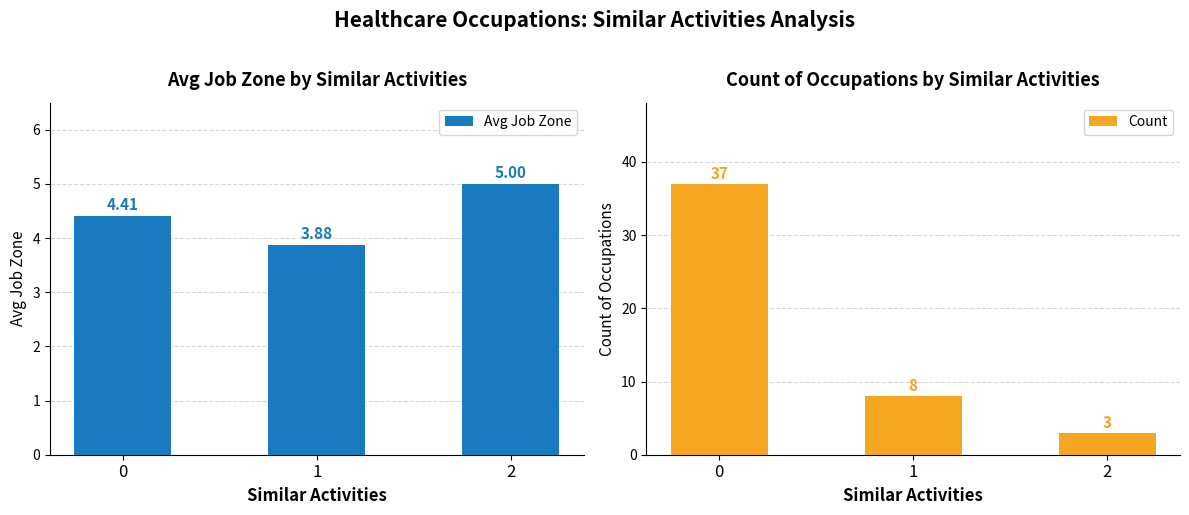

Reading left to right, transcribe all the data shown in this chart.

Avg Job Zone: 4.4	3.9	5.0
Count: 37.0	8.0	3.0